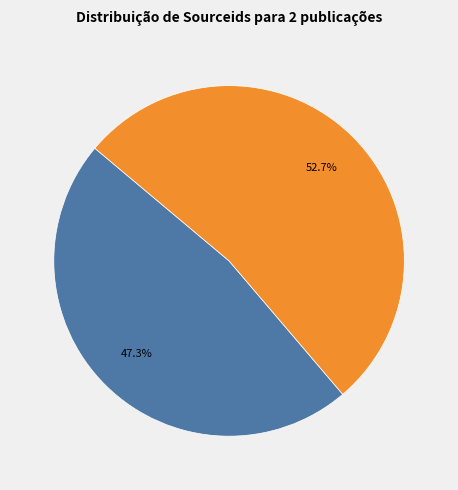

Does any single category account for the majority?

Yes